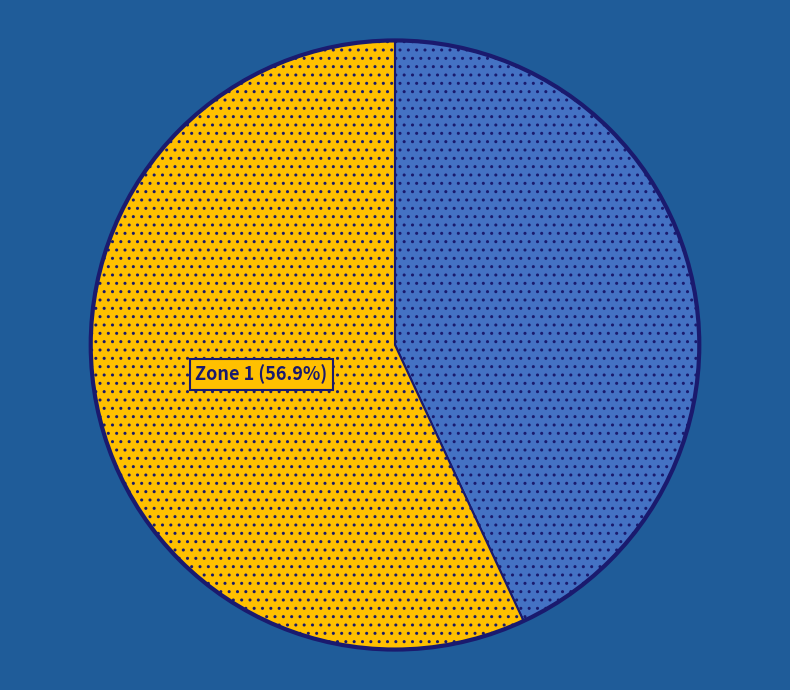

Is it true that Zone 0 is 30% of the pie?

False